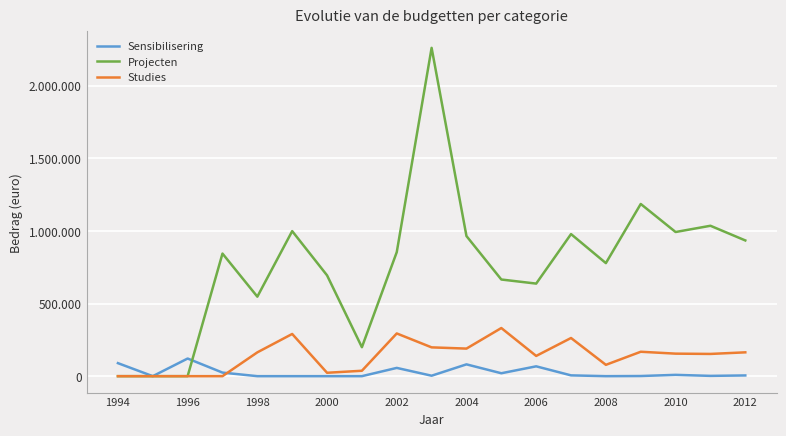

Does the chart have visible grid lines?

Yes